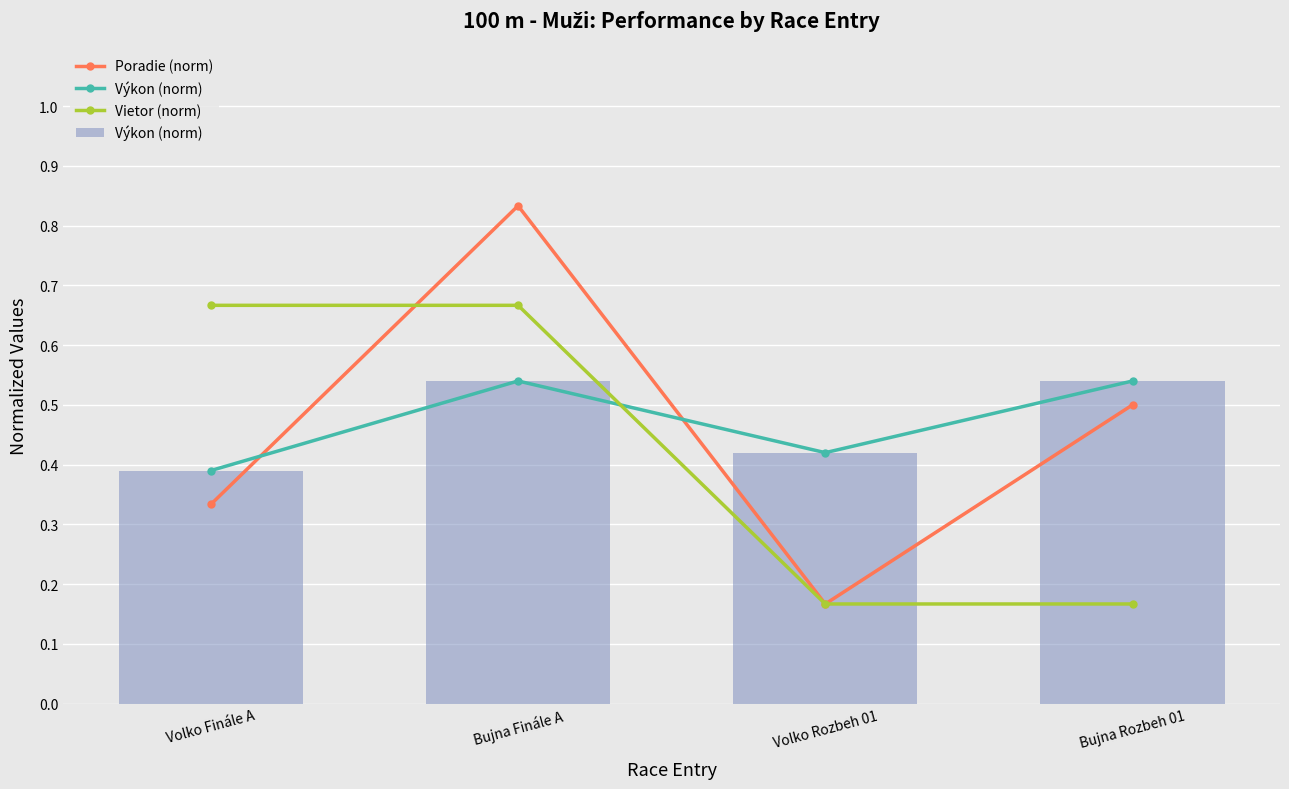

Between Volko Finále A and Bujna Rozbeh 01, which series saw the biggest shift?

Vietor (norm)